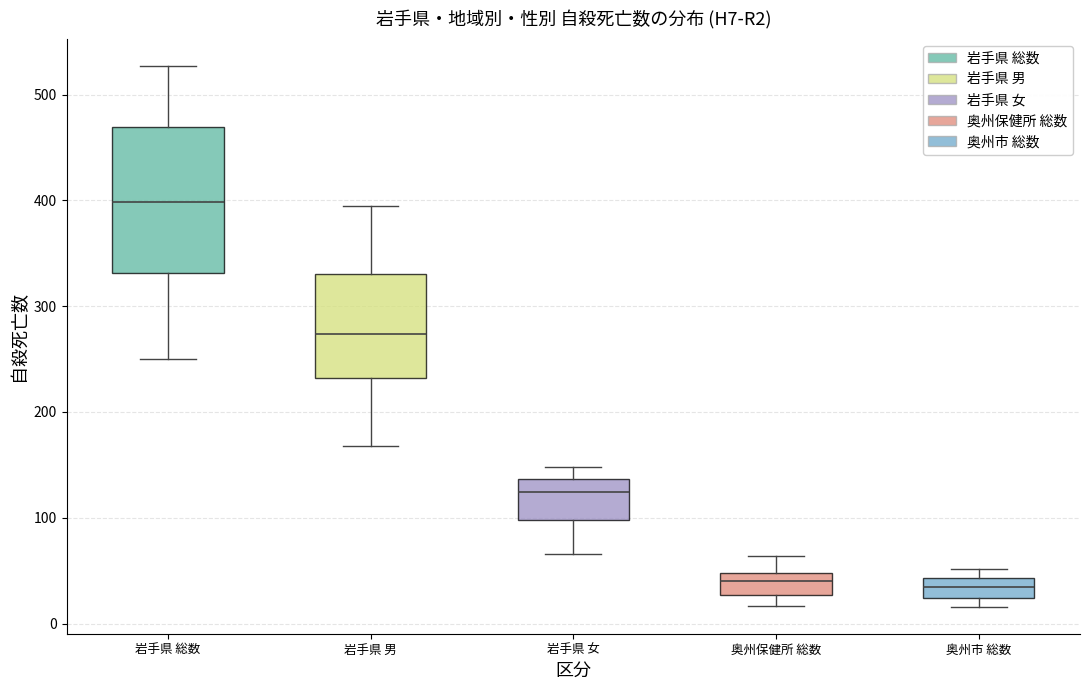

Which box is the tallest, from its lower edge to its upper edge?

岩手県 総数